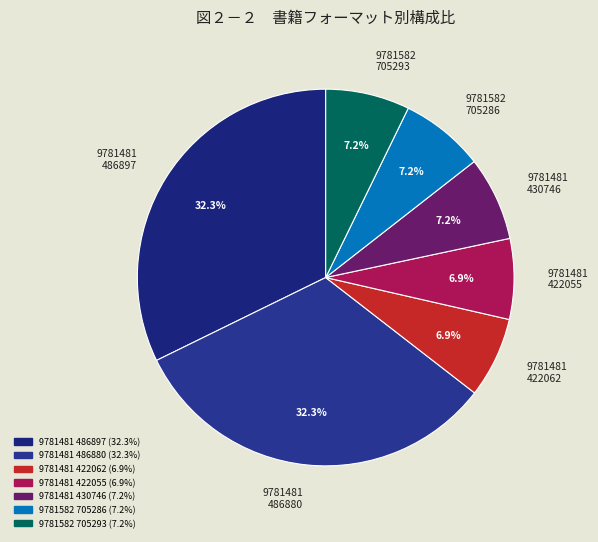

What percentage is the 9781481486897 slice, to the nearest percent?

32%